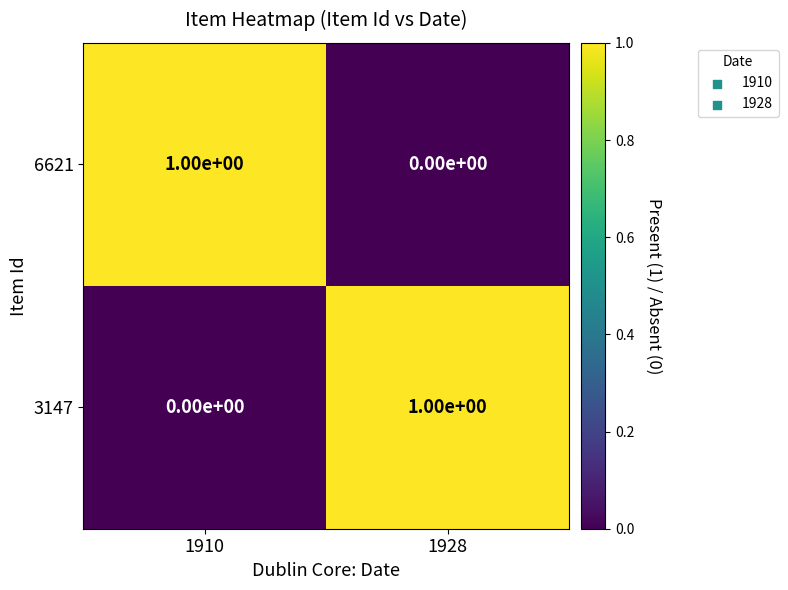

Reading left to right, extract all data points from this chart.

6621: 1	0
3147: 0	1